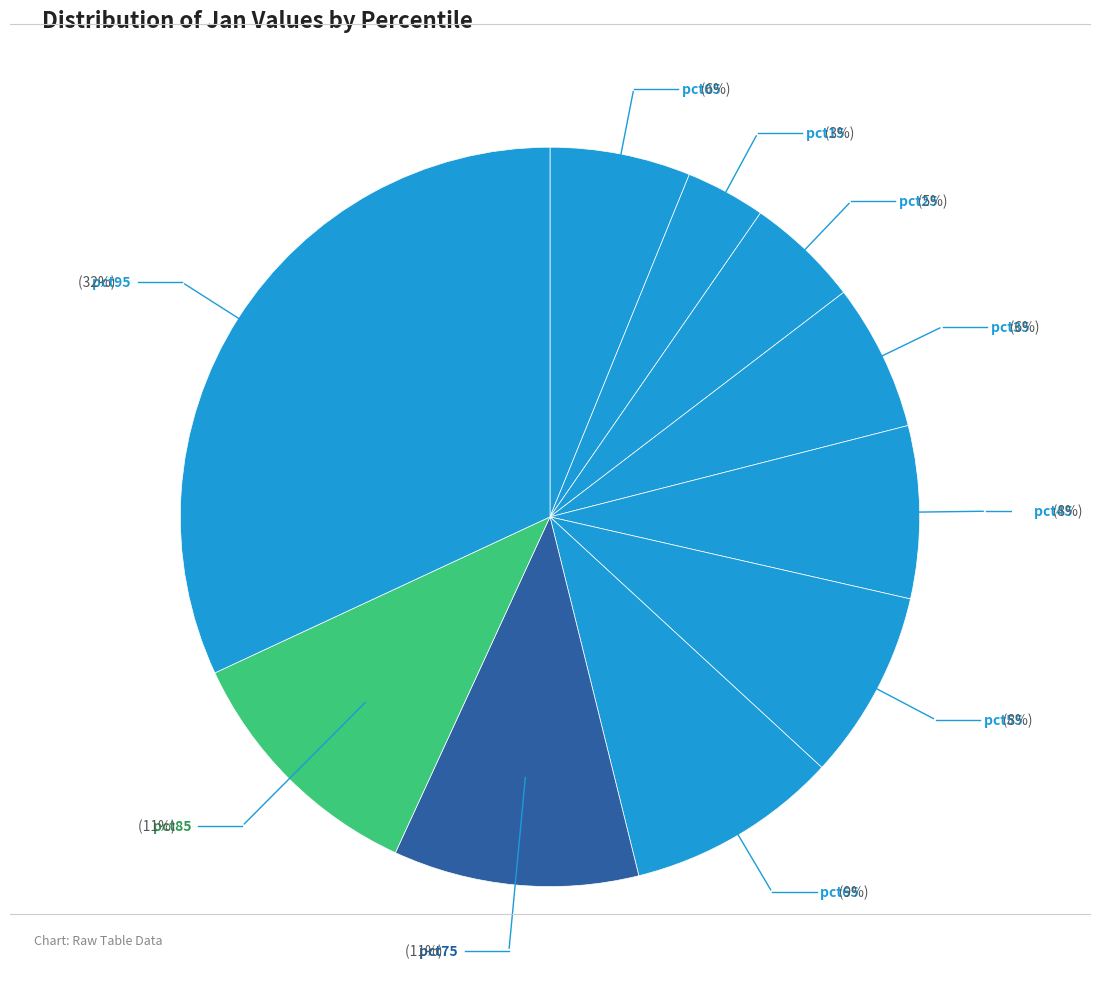

Rank the categories by value from lowest to highest.

pct15, pct25, pct05, pct35, pct45, pct55, pct65, pct75, pct85, pct95